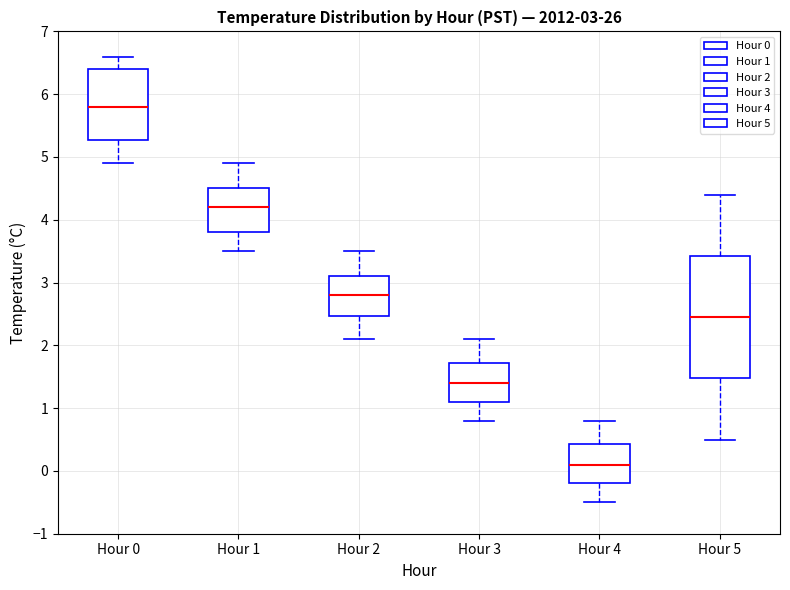

Which box has the highest median line?

Hour 0